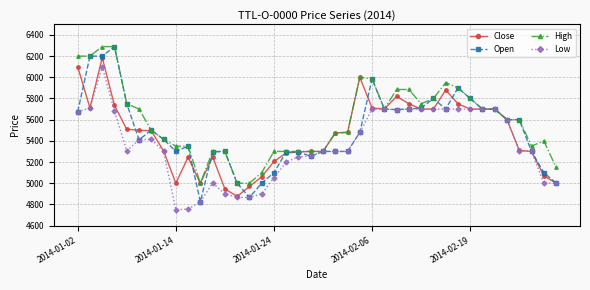

What are all the series names shown in the legend?

Close, Open, High, Low